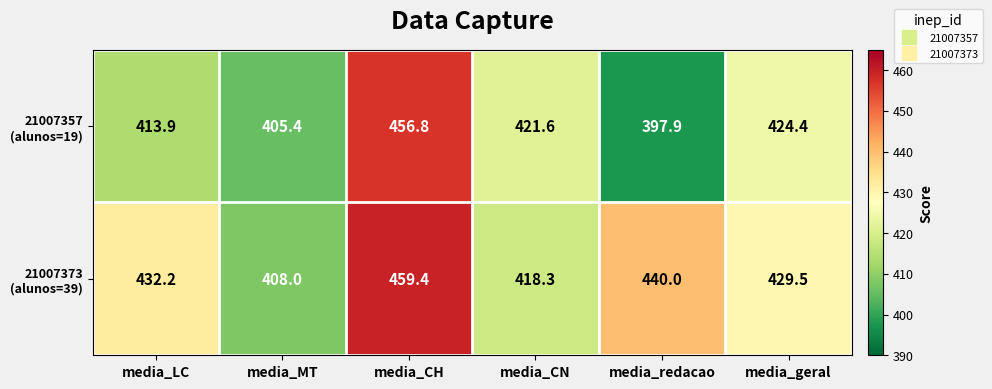

What is the total value across all series at media_CN?

839.9